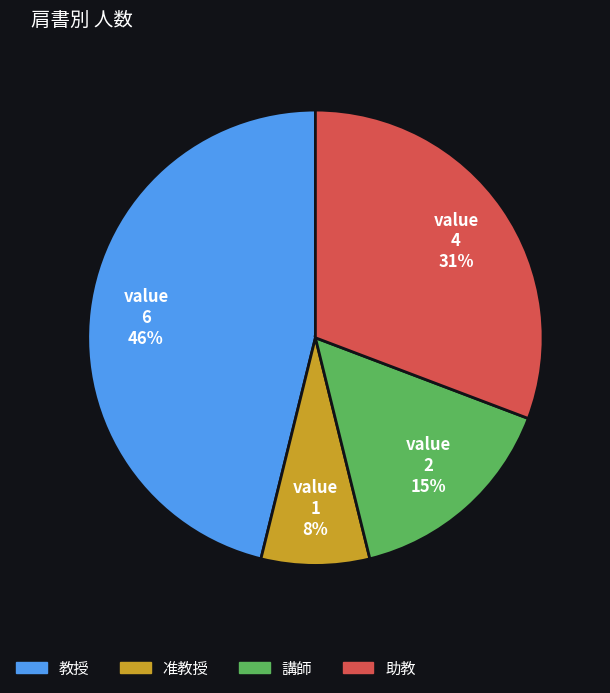

To the nearest percent, what portion does 准教授 represent?

8%